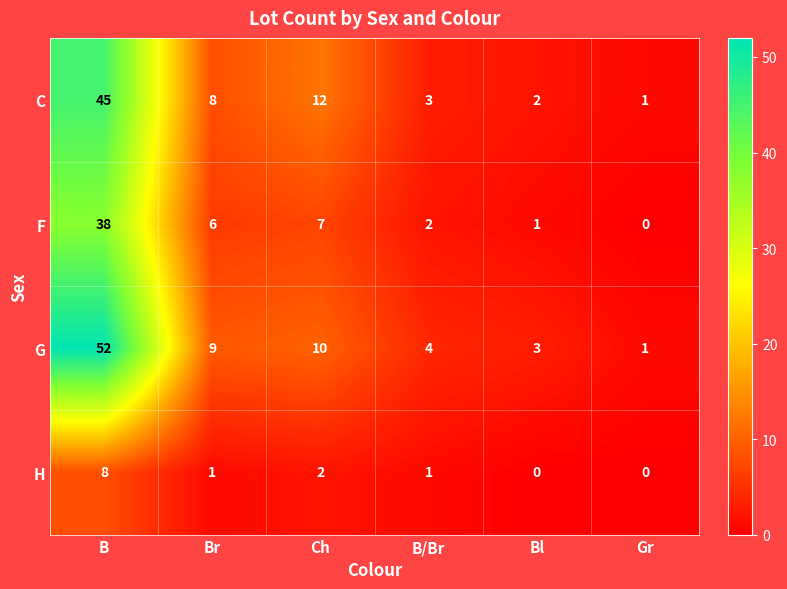

Which series changed the most between B and Gr?

G